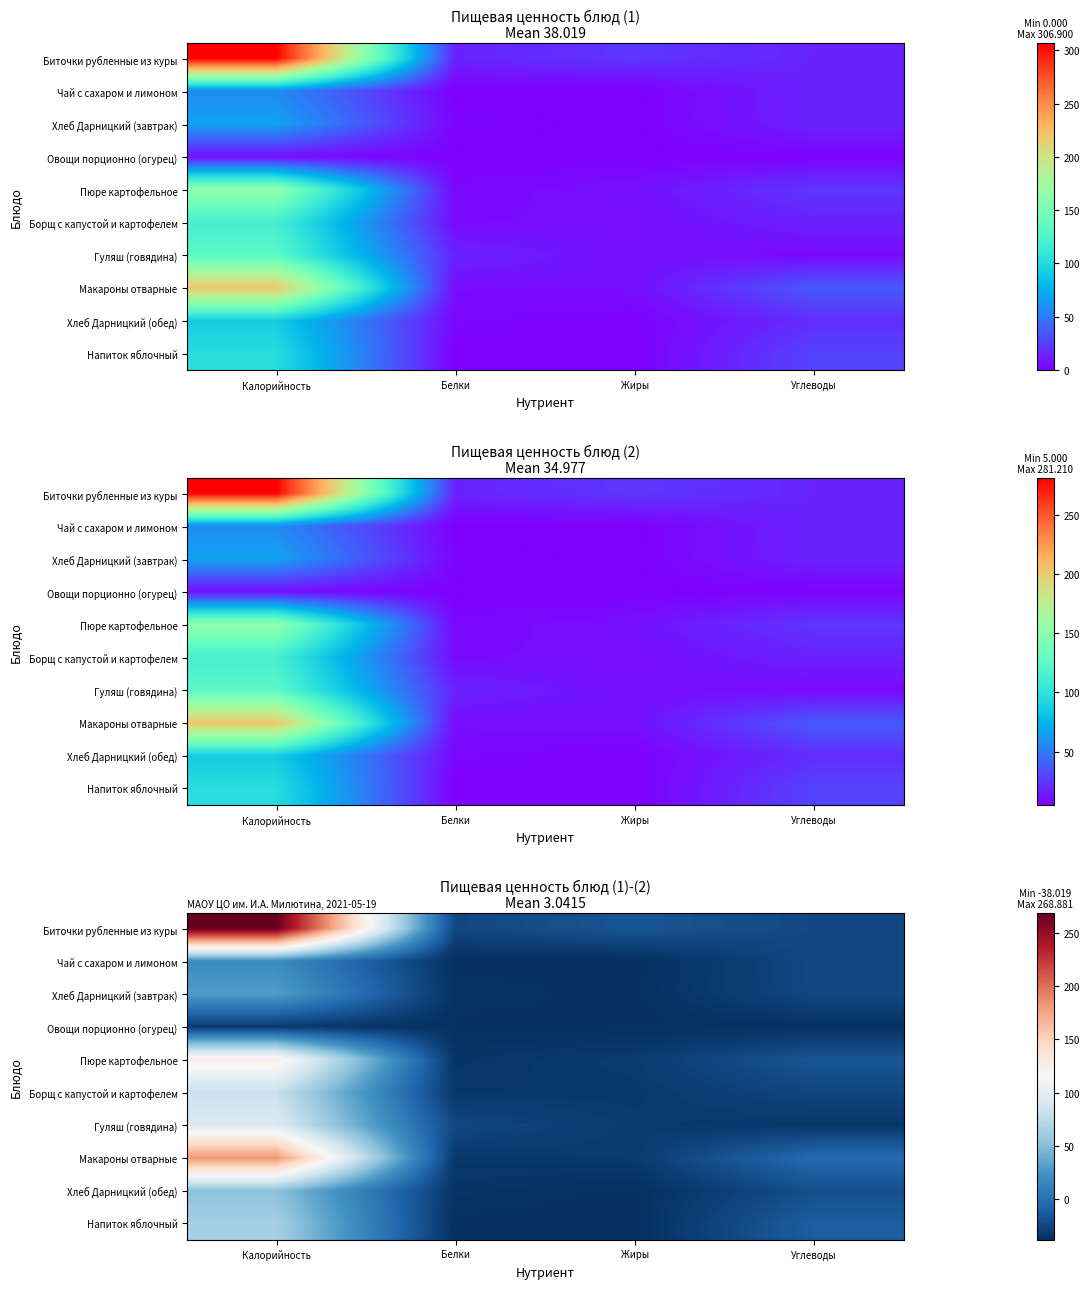

What is the highest value of the Хлеб Дарницкий (завтрак) series?

30.0